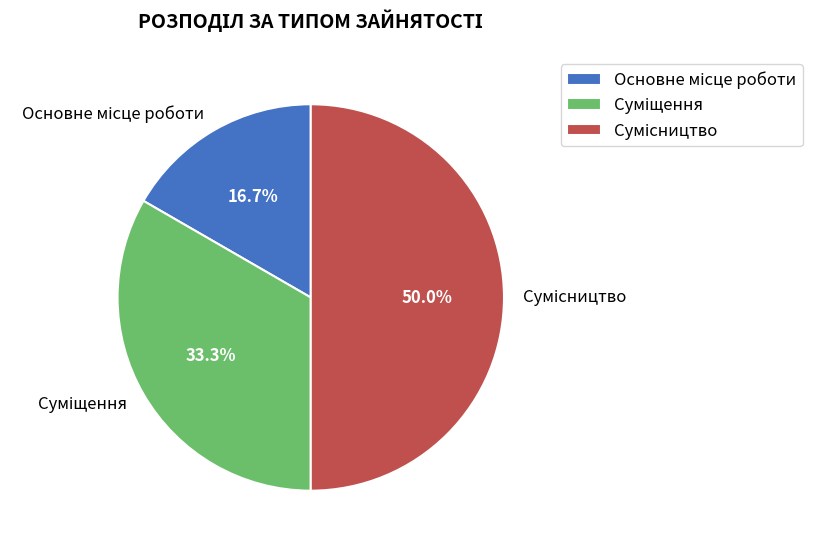

Count the number of slices in the pie.

3